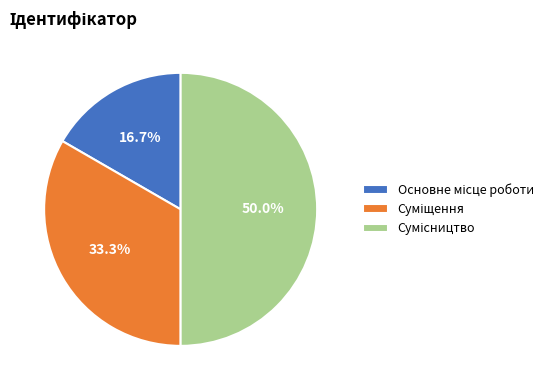

How many segments does this pie chart have?

3